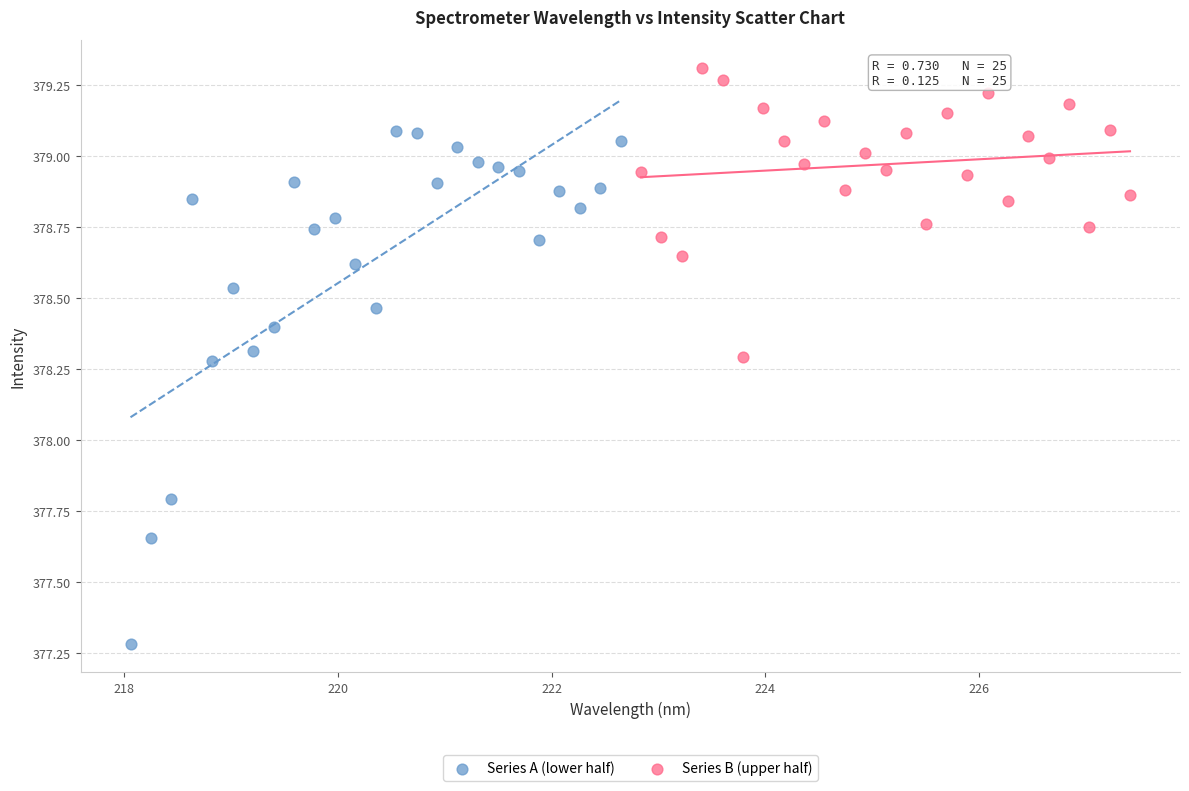

Which series reaches the minimum Y coordinate?

Series A (lower half)